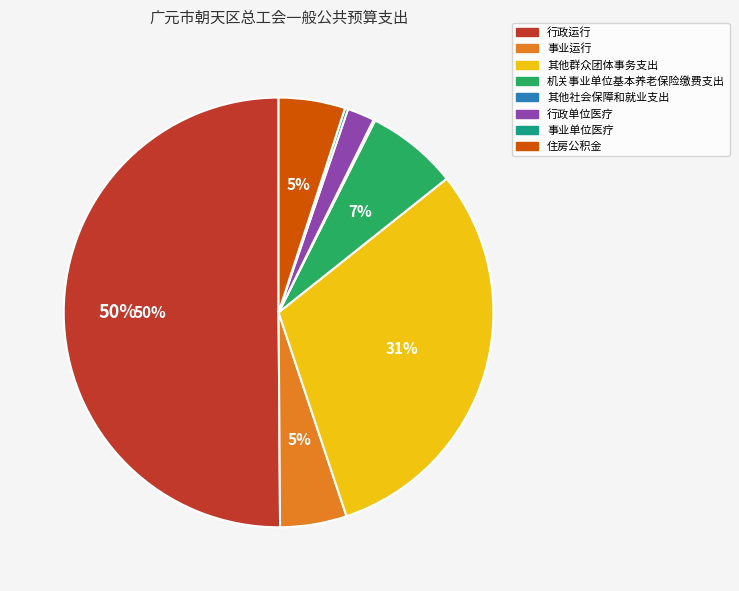

To the nearest percent, what is the combined percentage of 事业运行 and 其他群众团体事务支出?

36%